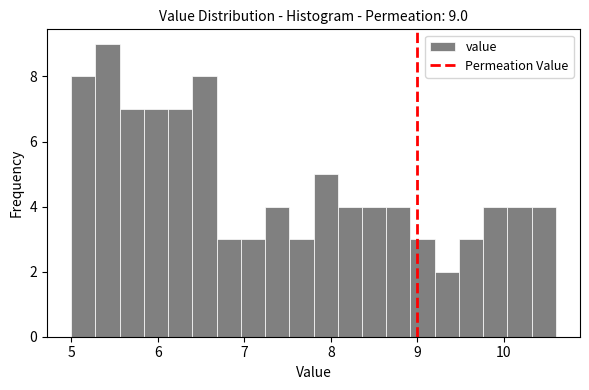

Around what value on the x-axis is the tallest bar? Give the approximate position of its centre, as read against the axis.

5.4